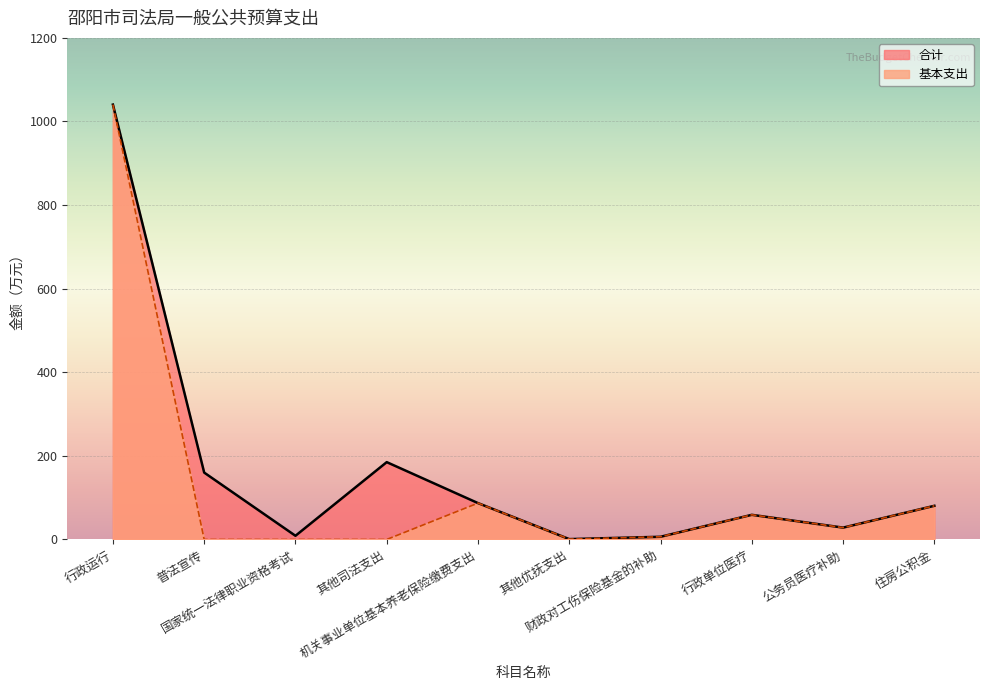

The value of 合计 at 国家统一法律职业资格考试 is 15.7. True or false?

False